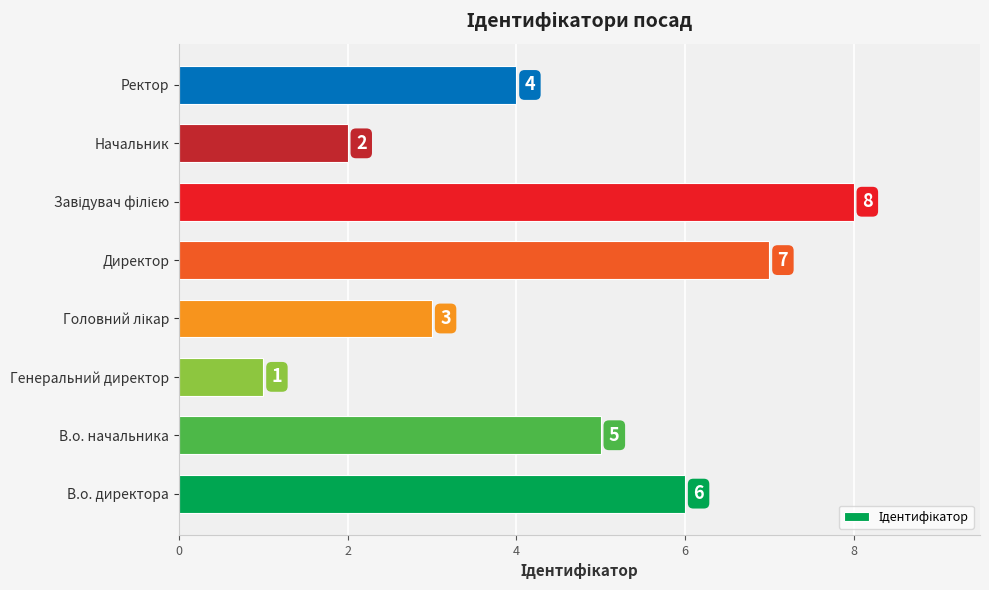

True or false: the data shows 9 at В.о. директора.

False